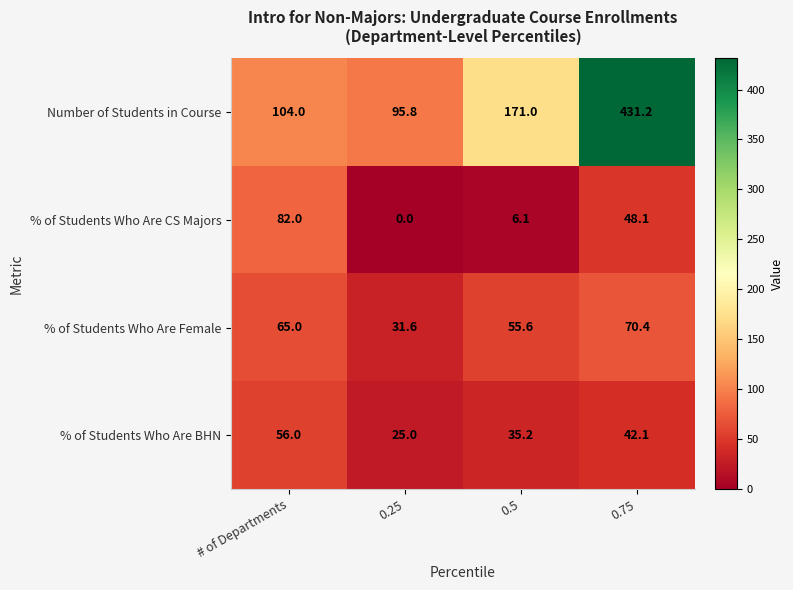

Which category has the highest value across all series?

0.75